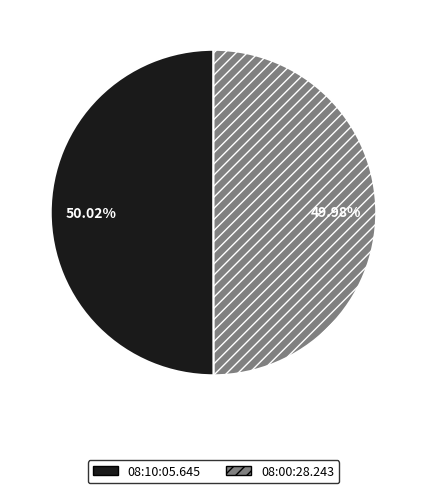

To the nearest percent, what percentage of the pie is 08:00:28.243?

50%